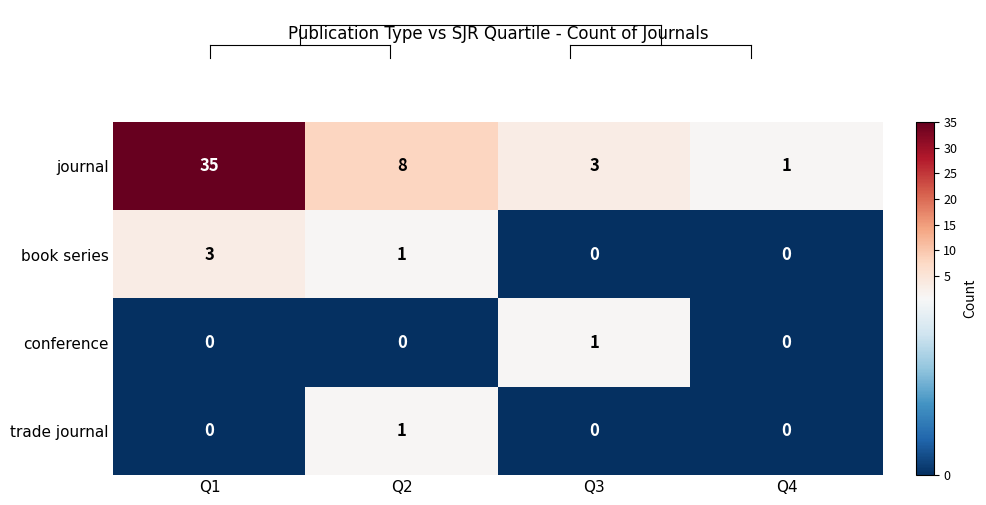

What is the sum of all journal values?

47